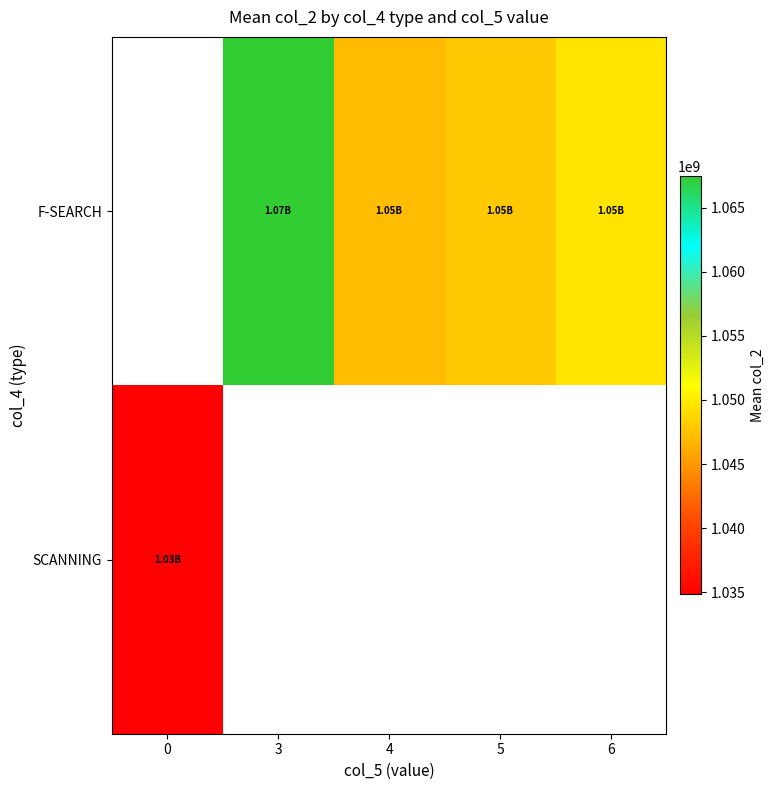

How many positive values does the F-SEARCH series have?

4